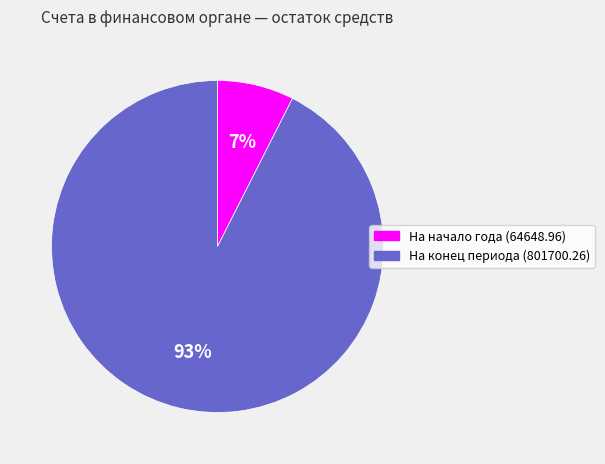

Approximately how many times larger is the value at На начало года (64648.96) compared to На конец периода (801700.26)?

0.1